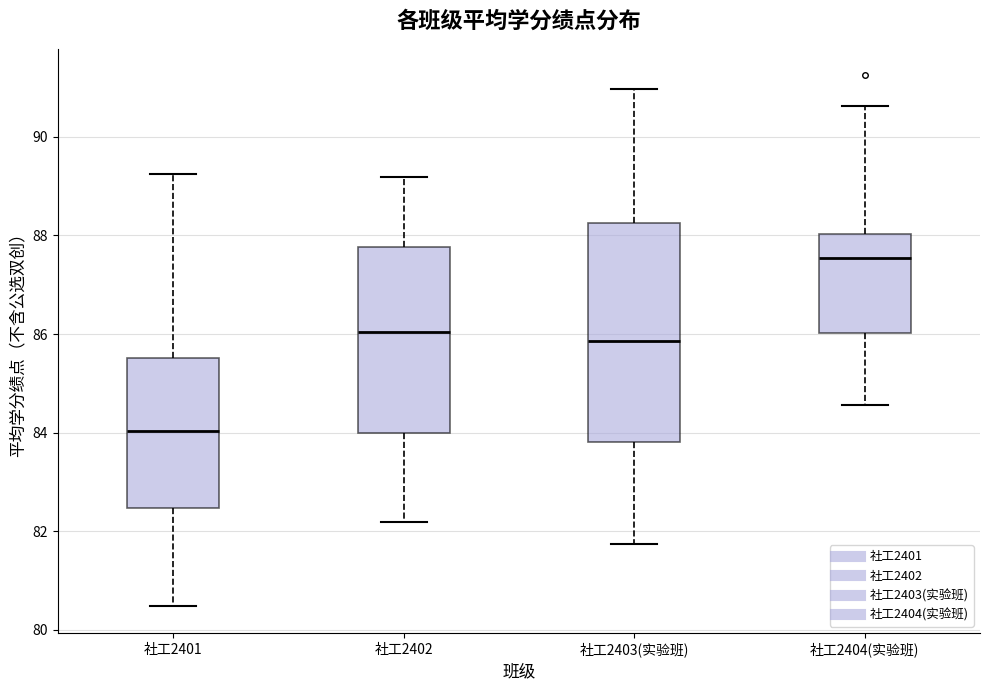

Which box is the tallest, from its lower edge to its upper edge?

社工2403(实验班)